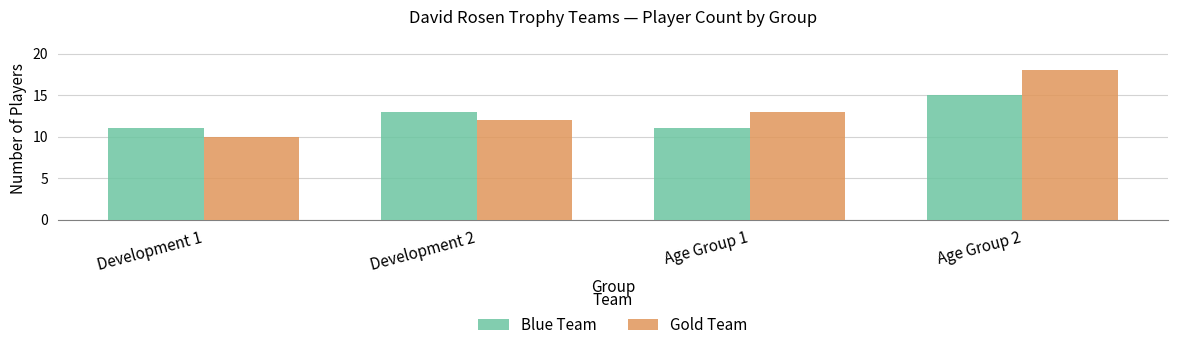

The Gold Team series shows 13 at Age Group 1. True or false?

True